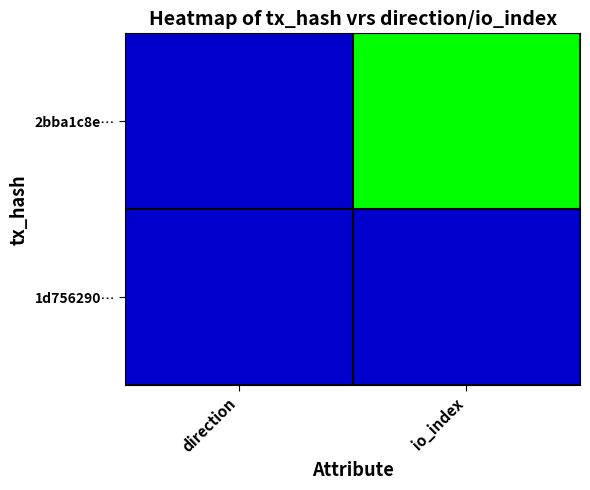

Which series has the widest spread of values?

2bba1c8e…